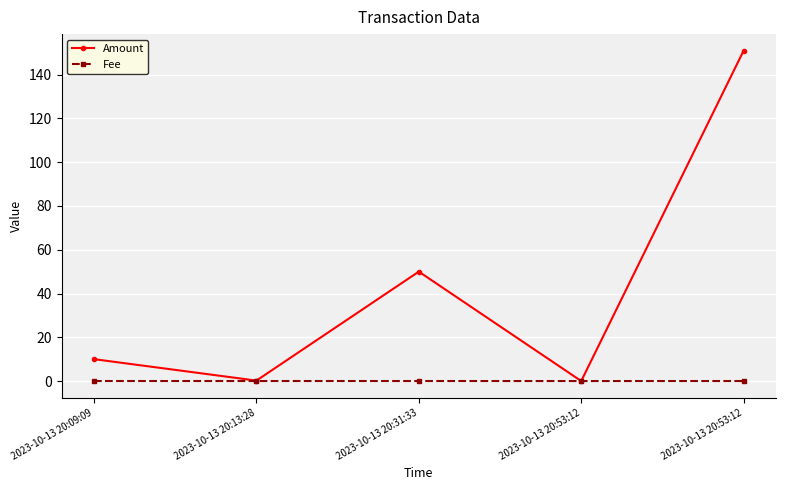

Where is Fee nearest to the value 0?

2023-10-13 20:53:12